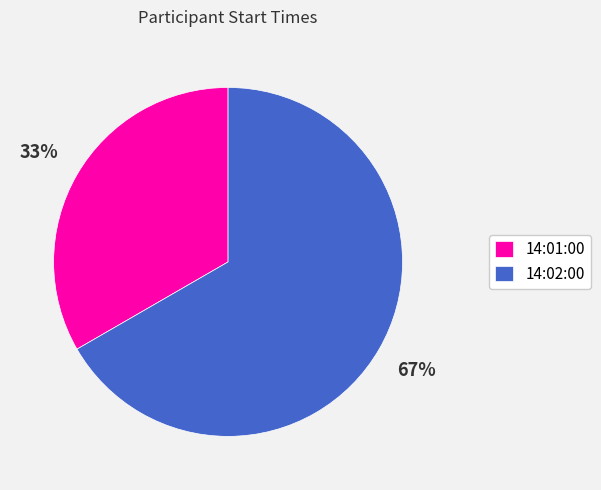

How many slices are in this pie chart?

2